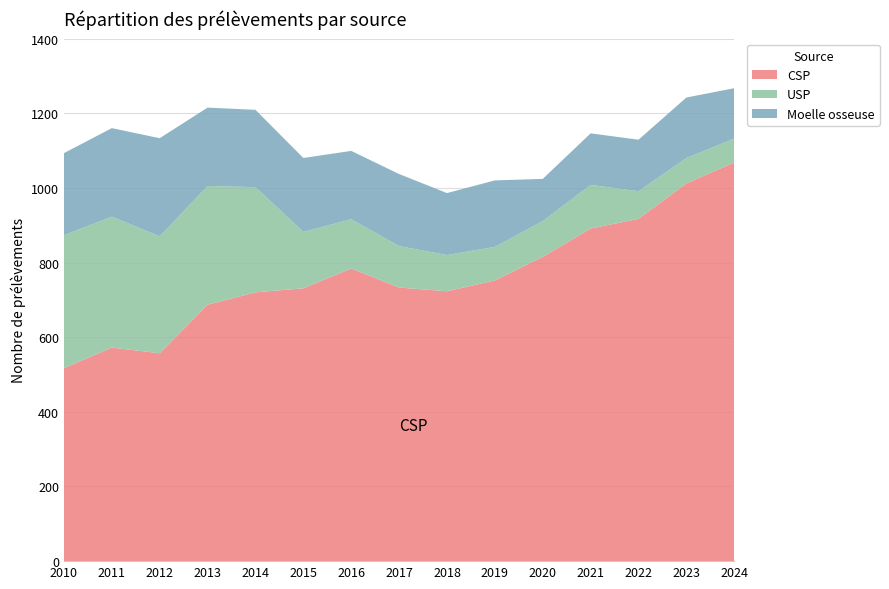

Reading left to right, list all the values displayed in this chart.

CSP: 517	572	557	687	720	731	784	733	723	752	815	891	917	1012	1068
USP: 356	351	313	318	282	151	132	111	97	90	96	117	74	68	64
Moelle osseuse: 220	237	263	210	207	198	183	193	166	178	113	138	138	162	135